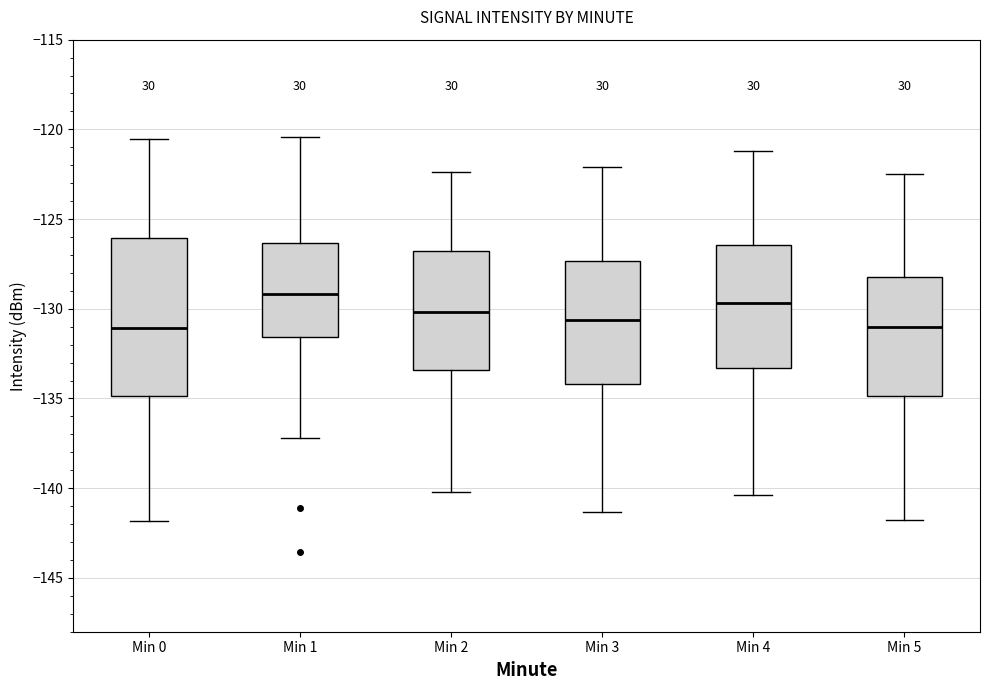

Reading left to right, transcribe this box plot: for each box, give where its median line is, the range the box spans, and where its two whiskers end, as read against the y-axis. The values are not printed on the chart, so give them approximately, as read against the axis.

Min 0: median -131.0, box -135.0 to -126.0, whiskers -142.0 to -120.5
Min 1: median -129.0, box -131.5 to -126.5, whiskers -137.0 to -120.5
Min 2: median -130.0, box -133.5 to -127.0, whiskers -140.0 to -122.5
Min 3: median -130.5, box -134.0 to -127.5, whiskers -141.5 to -122.0
Min 4: median -129.5, box -133.5 to -126.5, whiskers -140.5 to -121.0
Min 5: median -131.0, box -135.0 to -128.0, whiskers -142.0 to -122.5